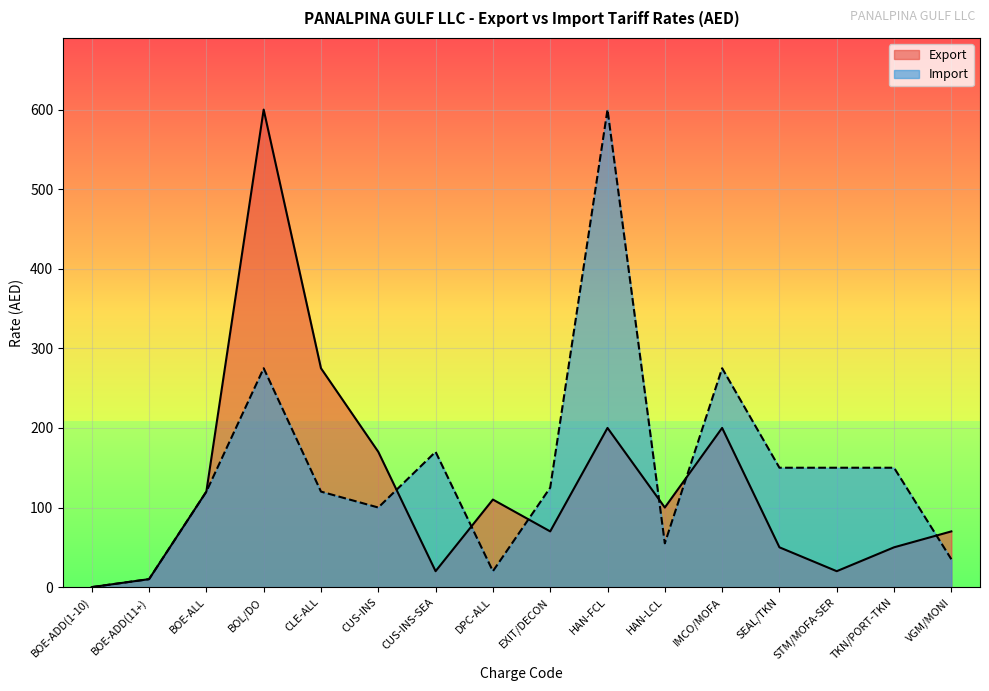

The value of Export at STM/MOFA-SER is 20. True or false?

True